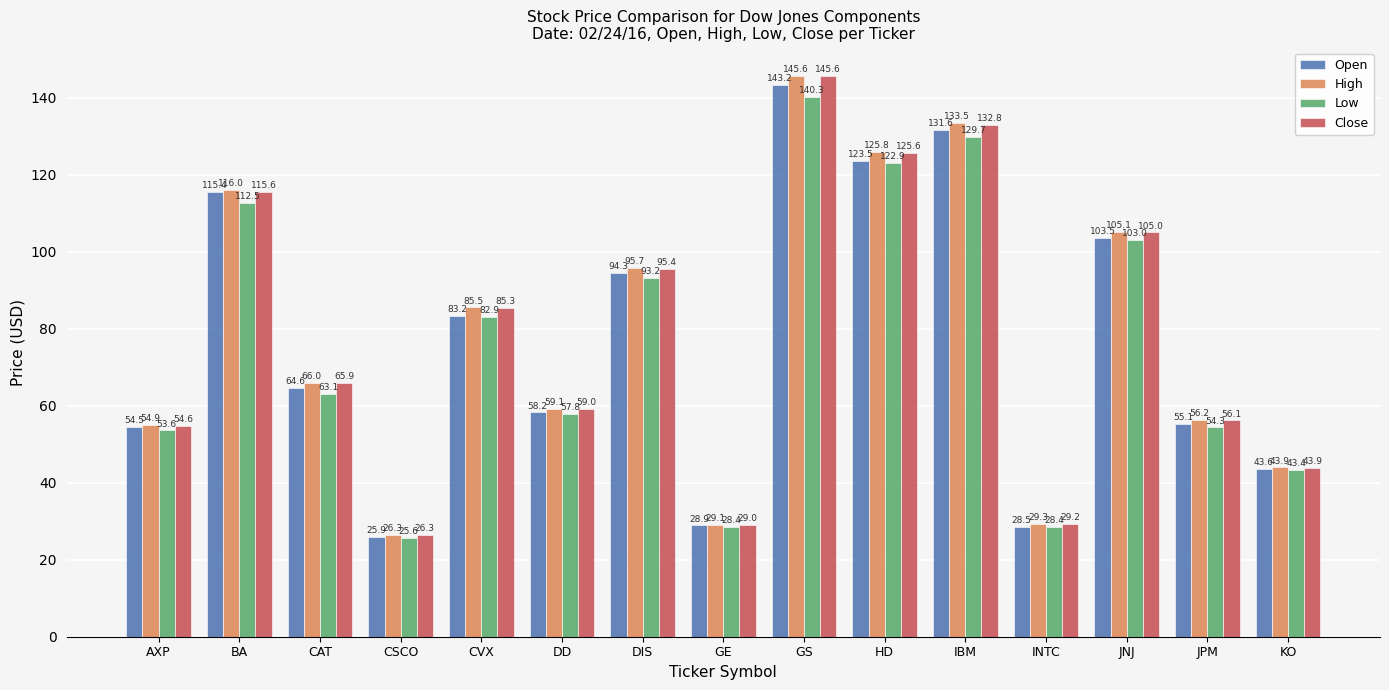

List the labels in order of Open value, smallest first.

CSCO, INTC, GE, KO, AXP, JPM, DD, CAT, CVX, DIS, JNJ, BA, HD, IBM, GS